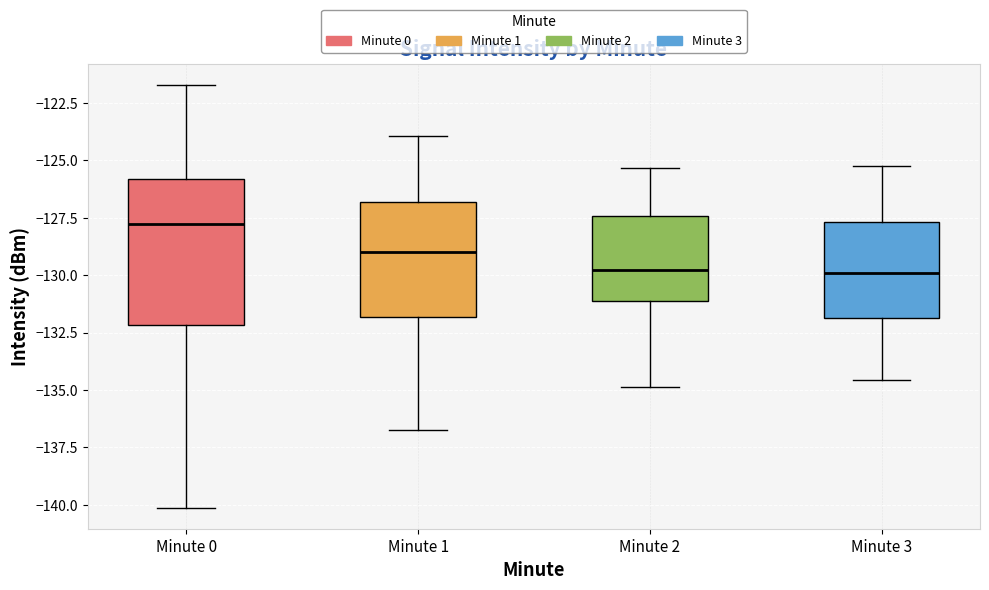

Reading left to right, read every box against the y-axis: the position of its median line, the range the box covers, and the ends of its whiskers. The values are not printed on the chart, so give them approximately, as read against the axis.

Minute 0: median -128.0, box -132.0 to -126.0, whiskers -140.0 to -121.5
Minute 1: median -129.0, box -132.0 to -127.0, whiskers -137.0 to -124.0
Minute 2: median -130.0, box -131.0 to -127.5, whiskers -135.0 to -125.5
Minute 3: median -130.0, box -132.0 to -127.5, whiskers -134.5 to -125.0